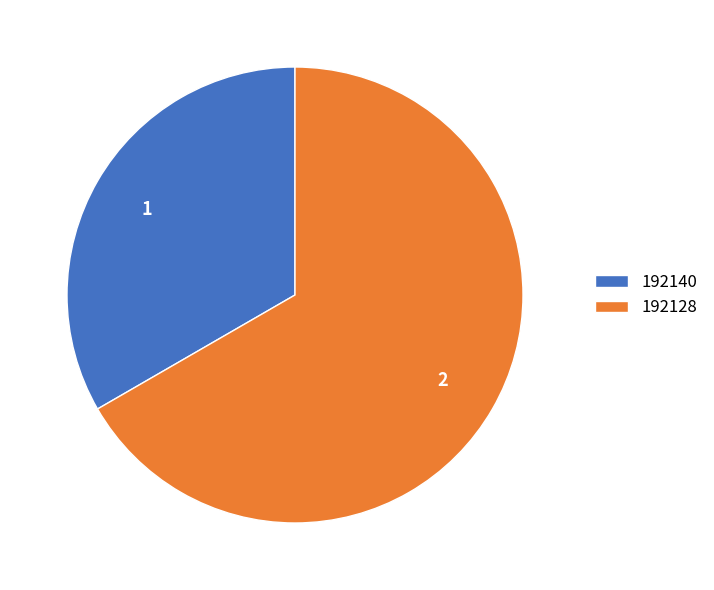

The 192140 slice represents 33% of the pie. True or false?

True